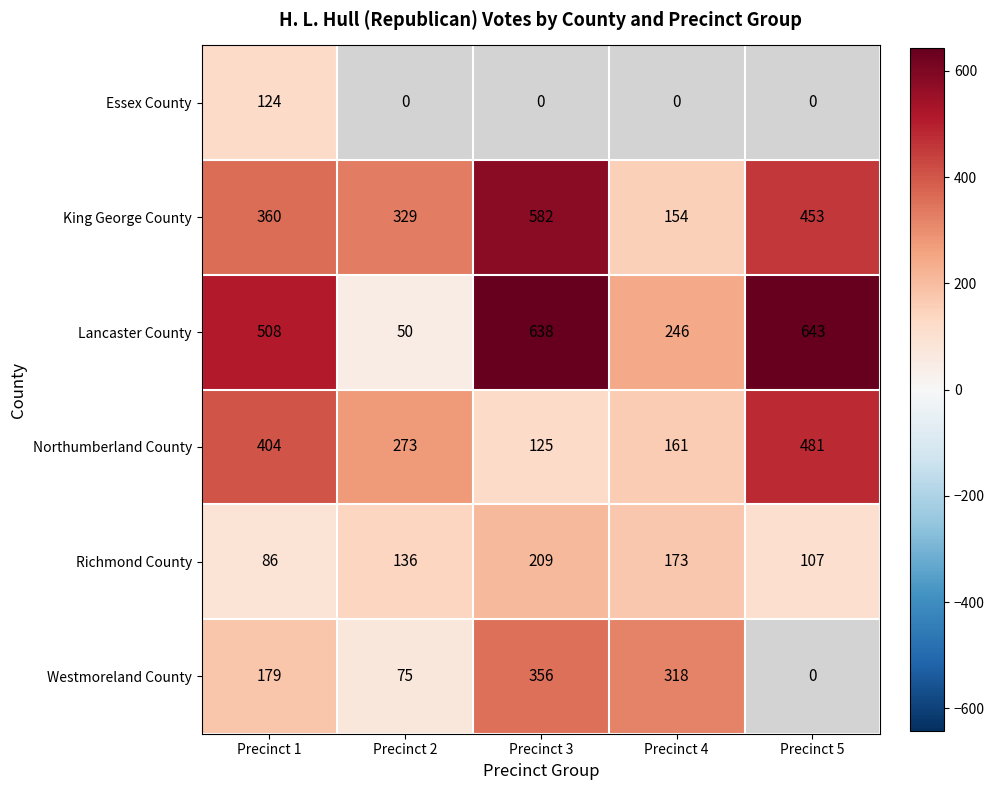

The value of Richmond County at Precinct 5 is 67.5. True or false?

False